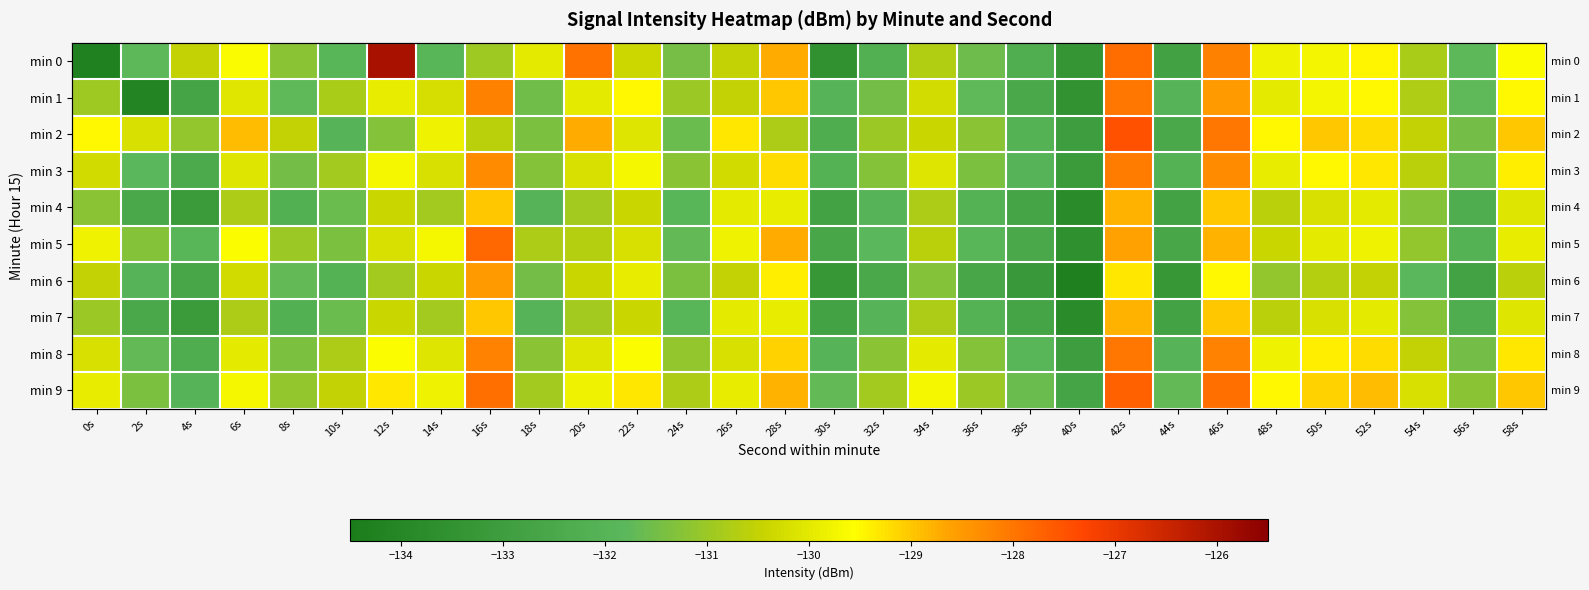

Rank the categories by min 5 value from highest to lowest.

16s, 42s, 28s, 46s, 6s, 14s, 0s, 26s, 52s, 58s, 50s, 12s, 22s, 48s, 34s, 20s, 18s, 8s, 54s, 2s, 10s, 24s, 32s, 4s, 36s, 56s, 38s, 30s, 44s, 40s